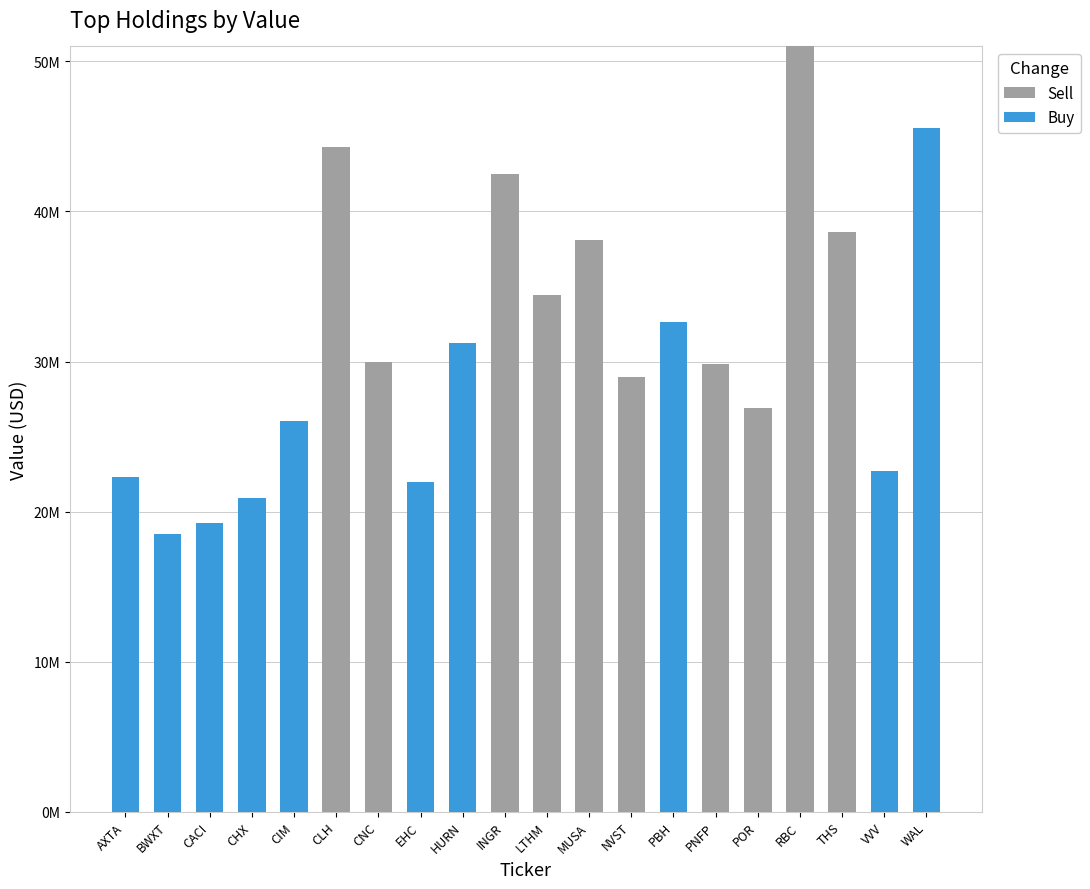

What are all the series names shown in the legend?

Sell, Buy